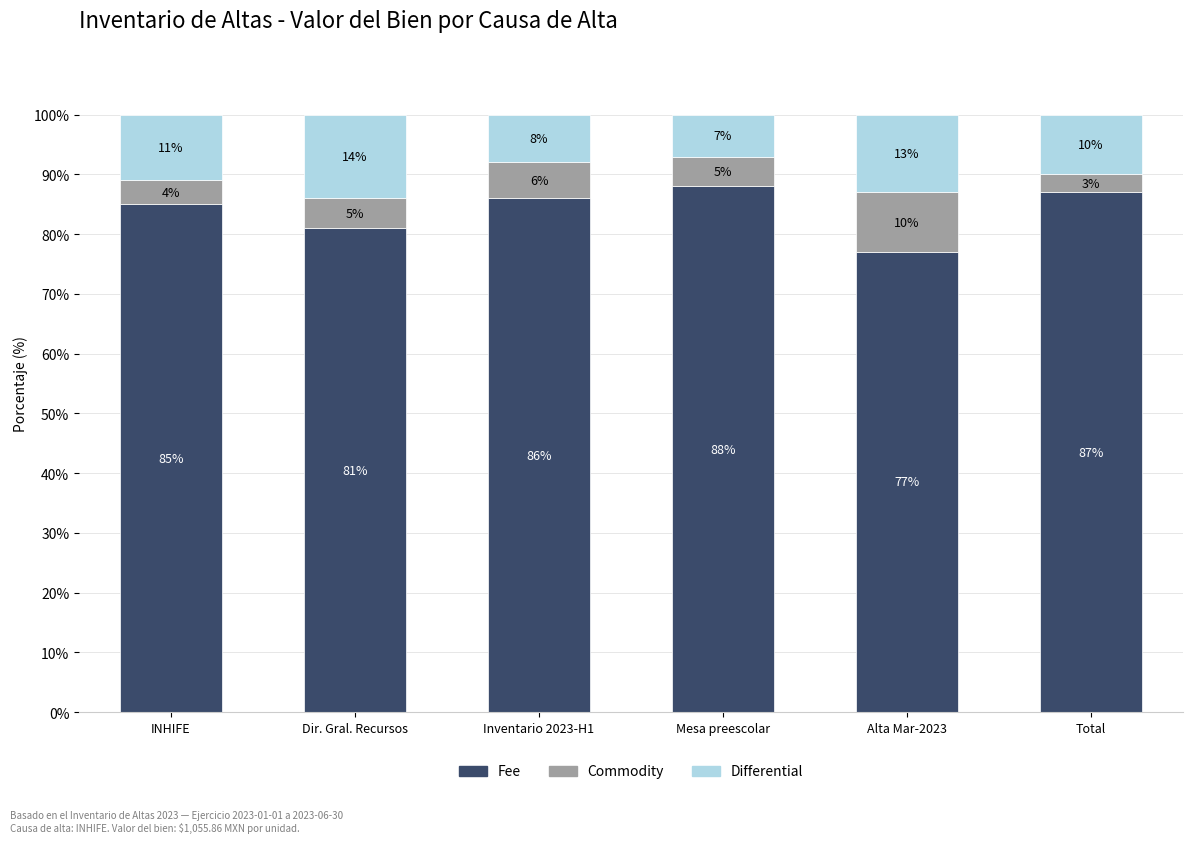

What is the sum of all Fee values?

504